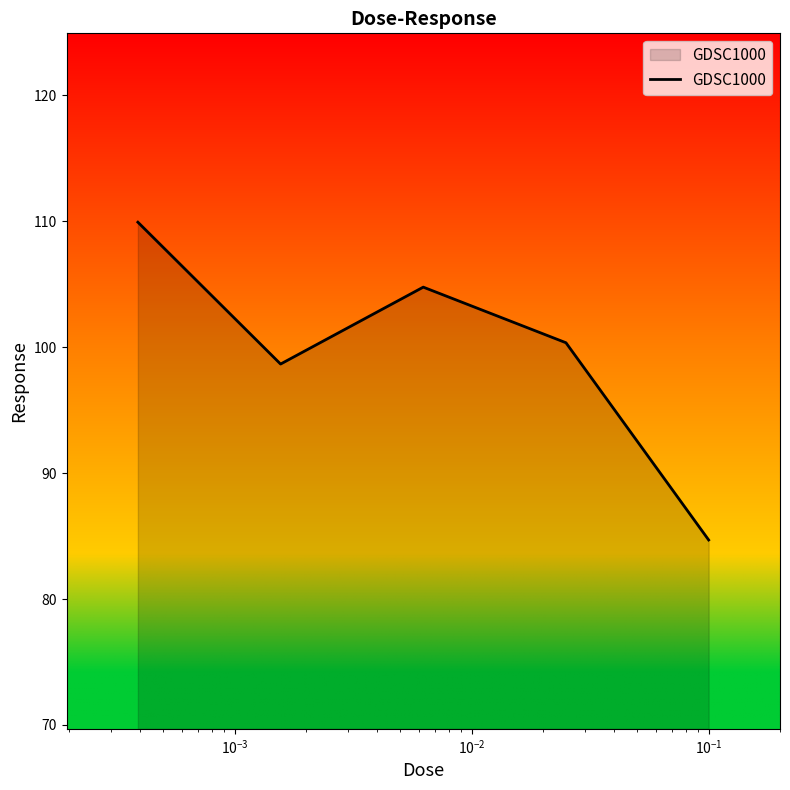

Reading left to right, list all the values displayed in this chart.

109.9	98.7	104.8	100.4	84.7